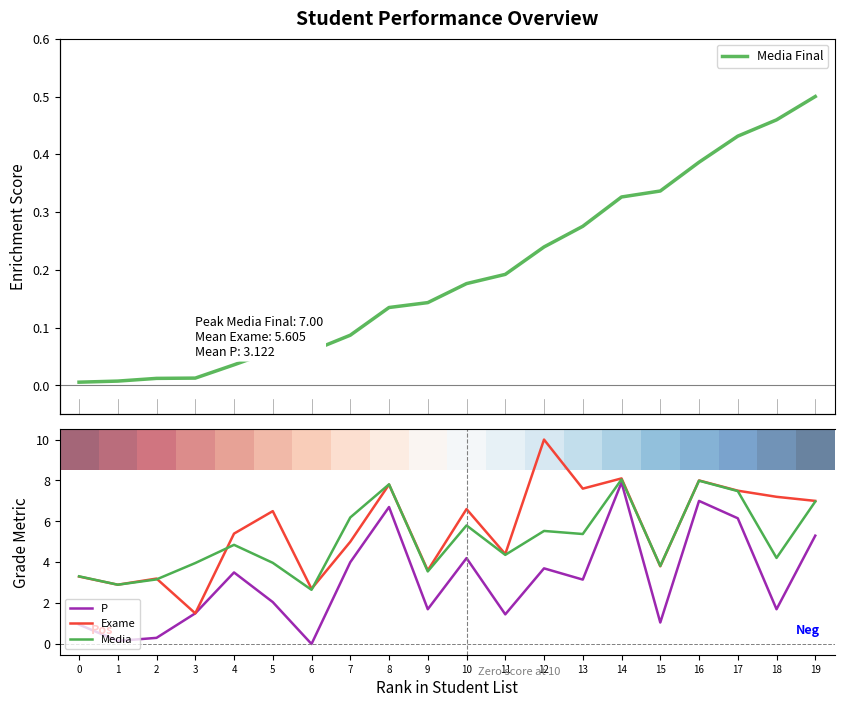

Which series ends up on top after the final intersection of P and Media Final?

P